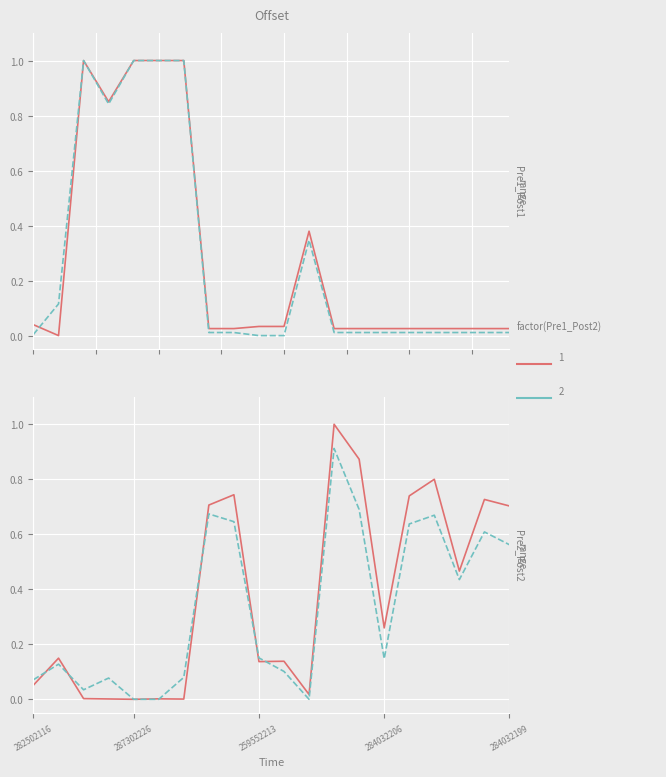

Is it true that Доп. ціна equals 0.3 at 15?

False